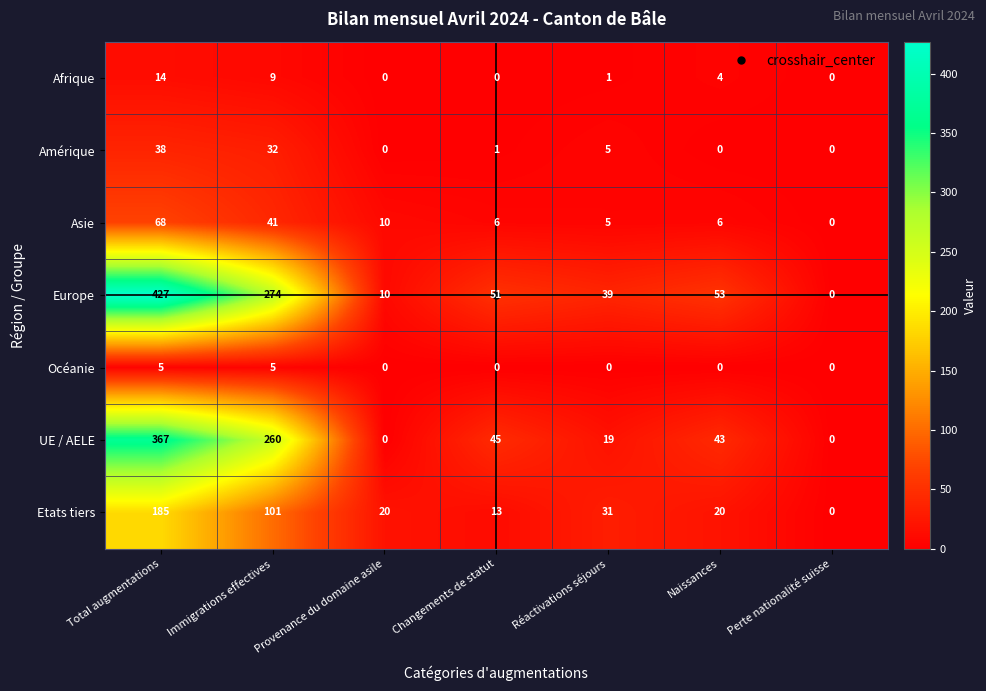

What is the maximum value shown in the chart?

427